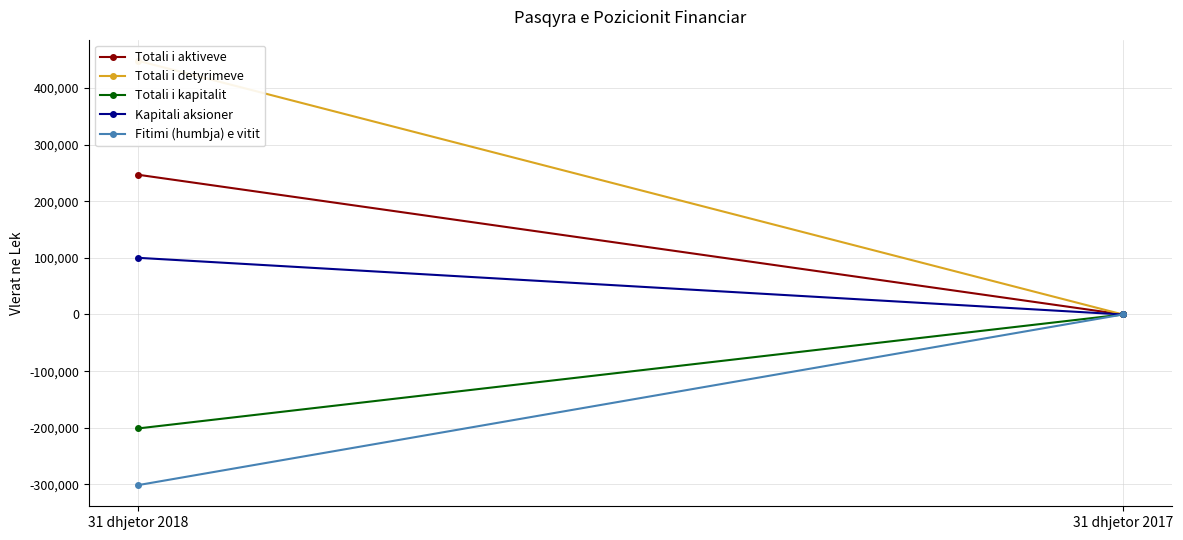

What is the lowest value of the Fitimi (humbja) e vitit series?

-301033.5